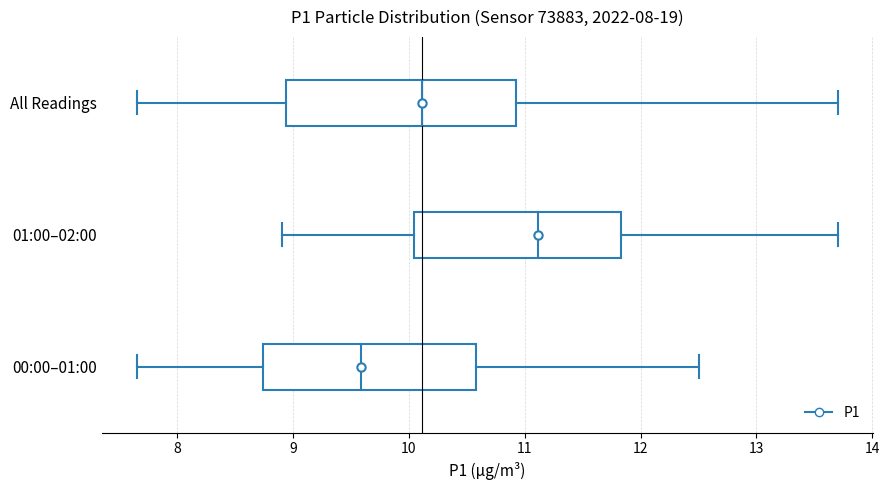

Where does the median line of the box for 01:00–02:00 sit on the x-axis? The values are not printed on the chart, so give them approximately, as read against the axis.

11.1